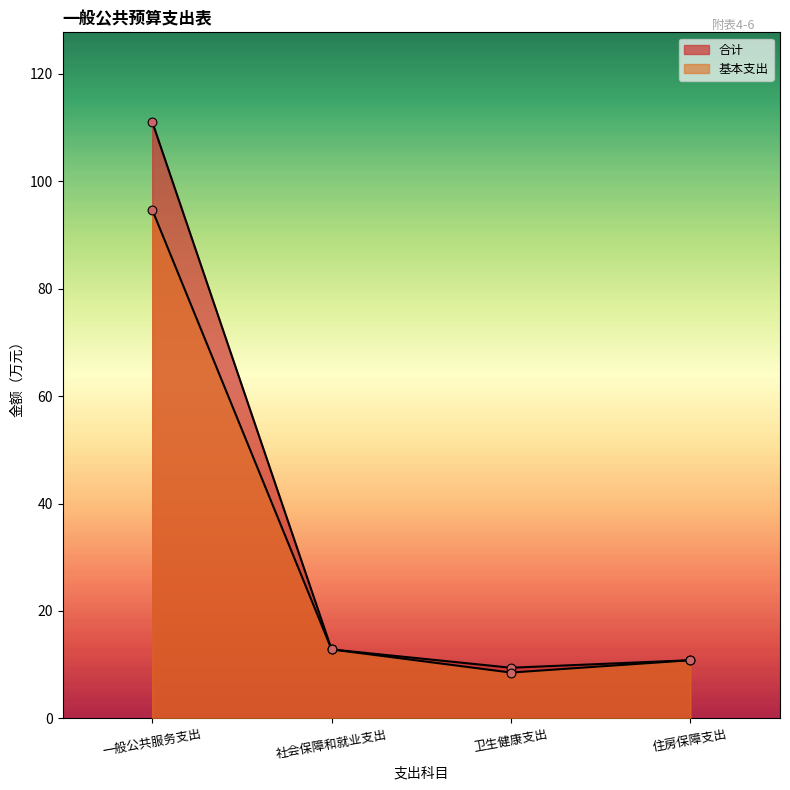

Which series has the largest Y range (max minus min)?

合计